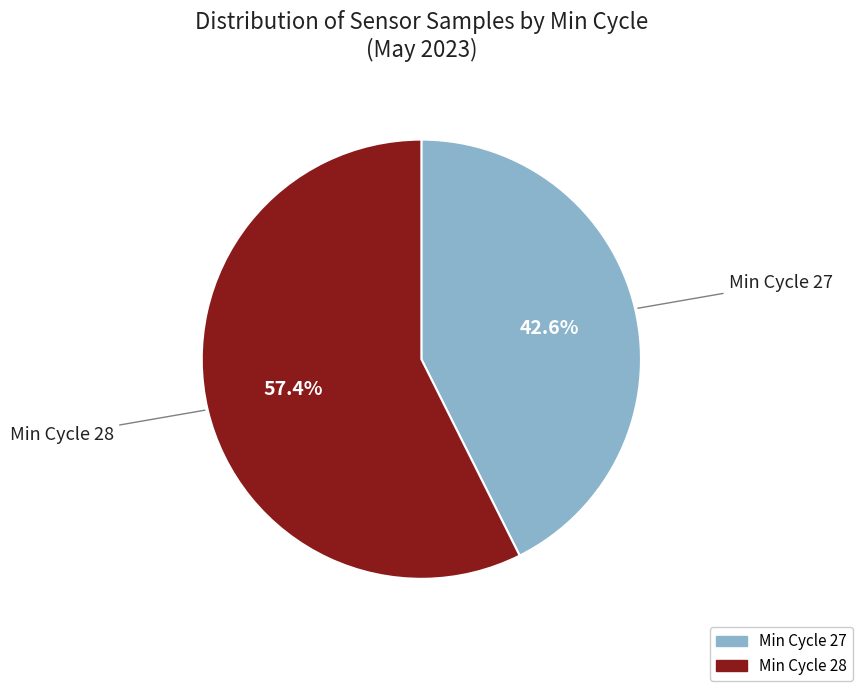

Does any single category account for the majority?

Yes